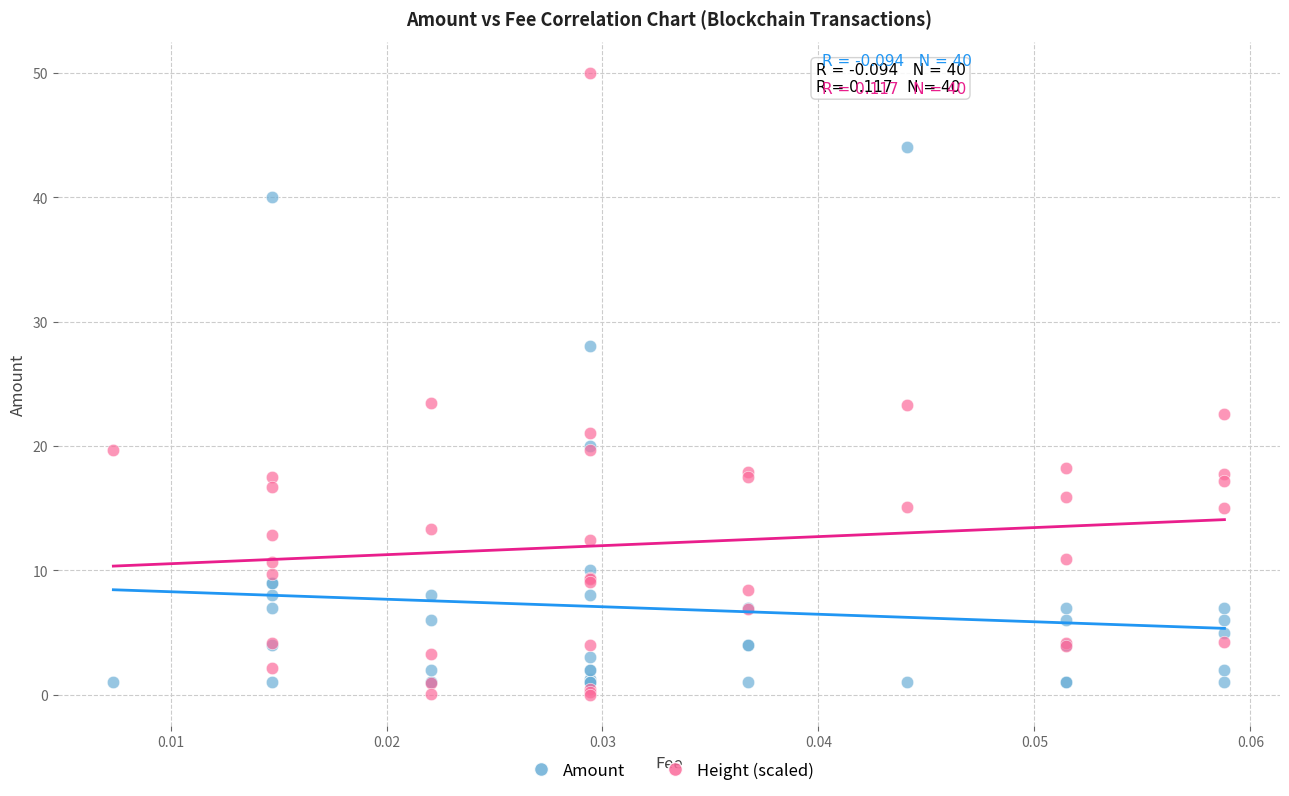

Which series has the widest spread of Y values?

Height (scaled)